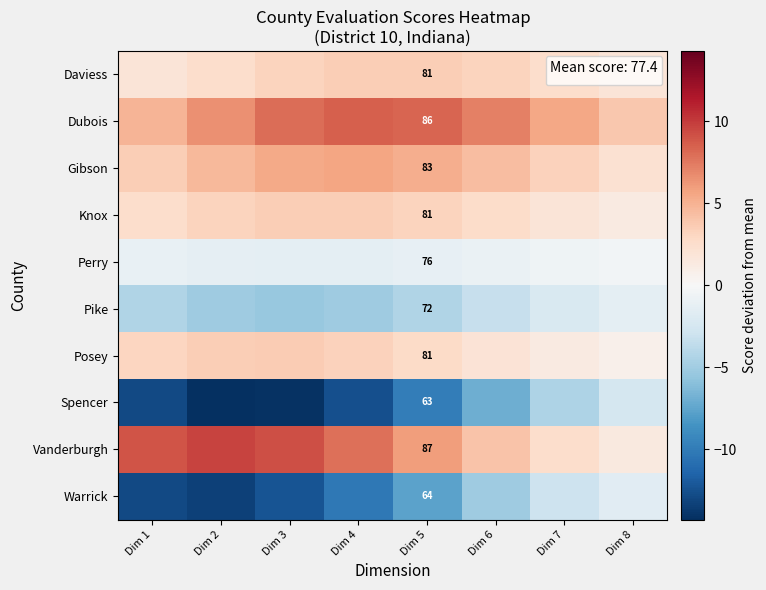

How many distinct data groups are displayed?

10